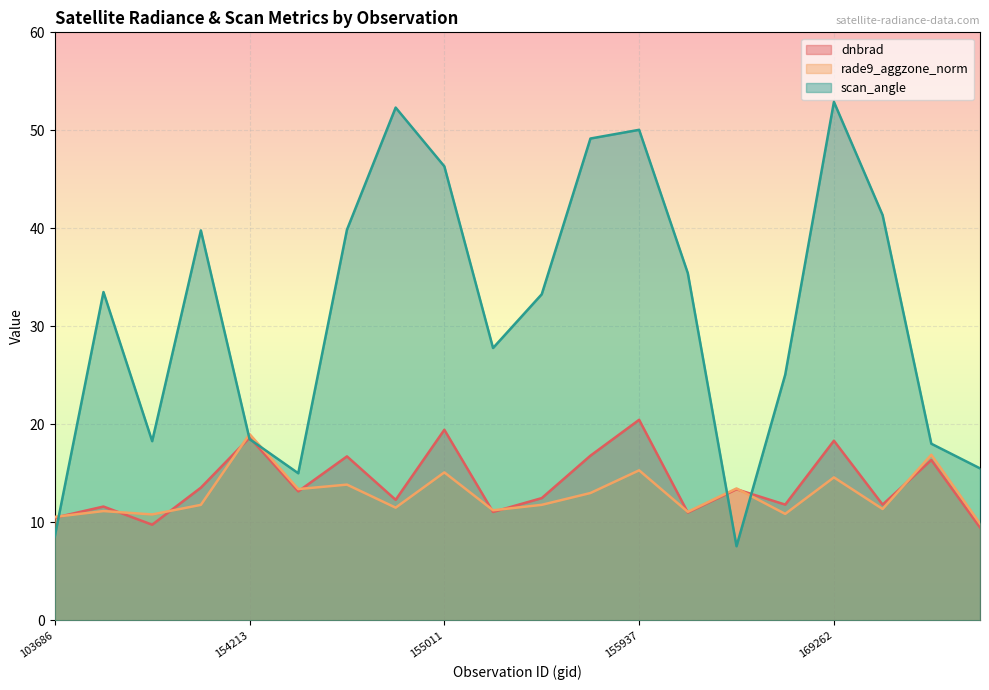

True or false: dnbrad has a value of 7.8 at 154803.

False